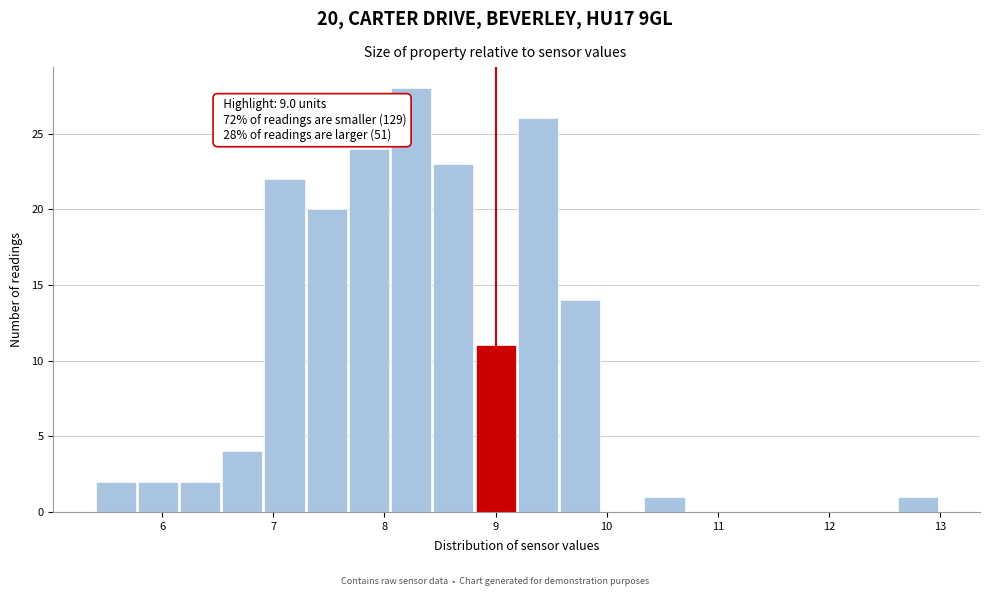

Around what value on the x-axis is the tallest bar? Give the approximate position of its centre, as read against the axis.

8.2